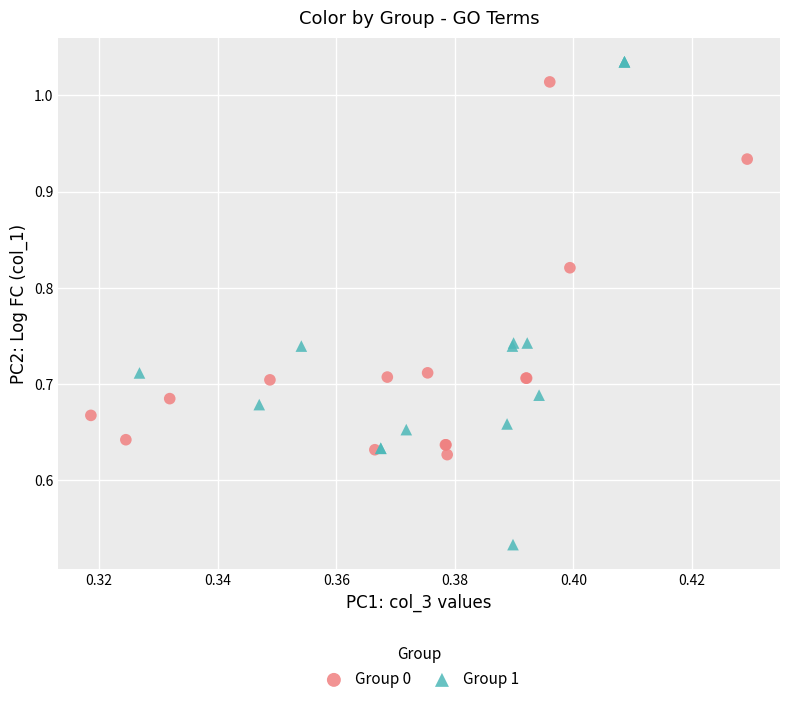

Which series reaches the minimum Y coordinate?

Group 1